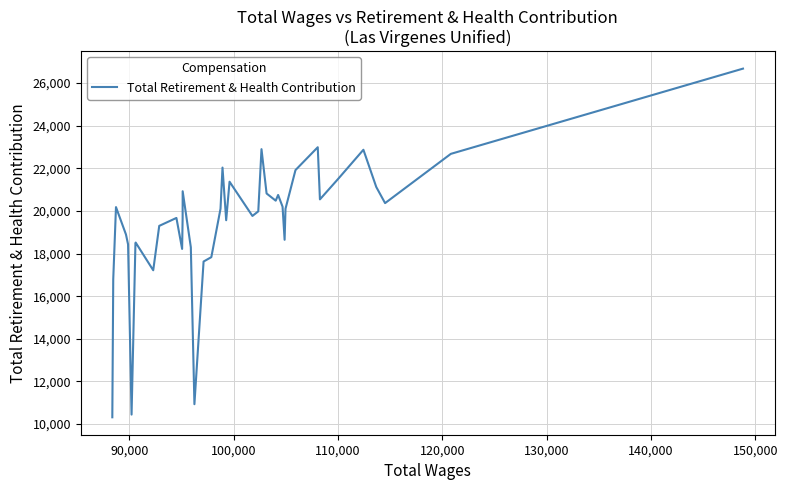

What is the maximum value shown in the chart?

26678